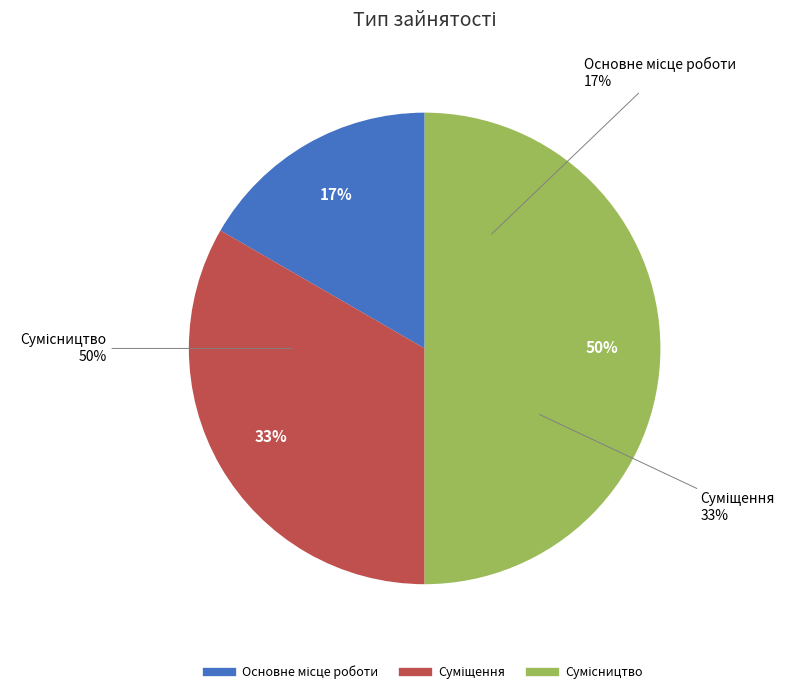

Count the number of slices in the pie.

3